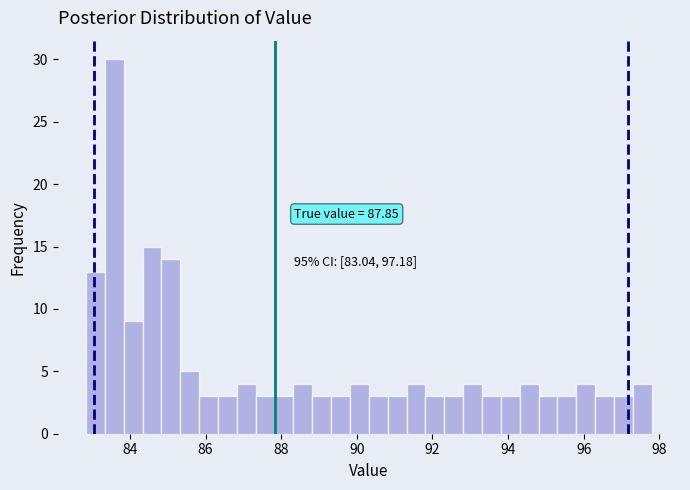

Read against the x-axis, roughly where is the centre of the tallest bar?

83.6